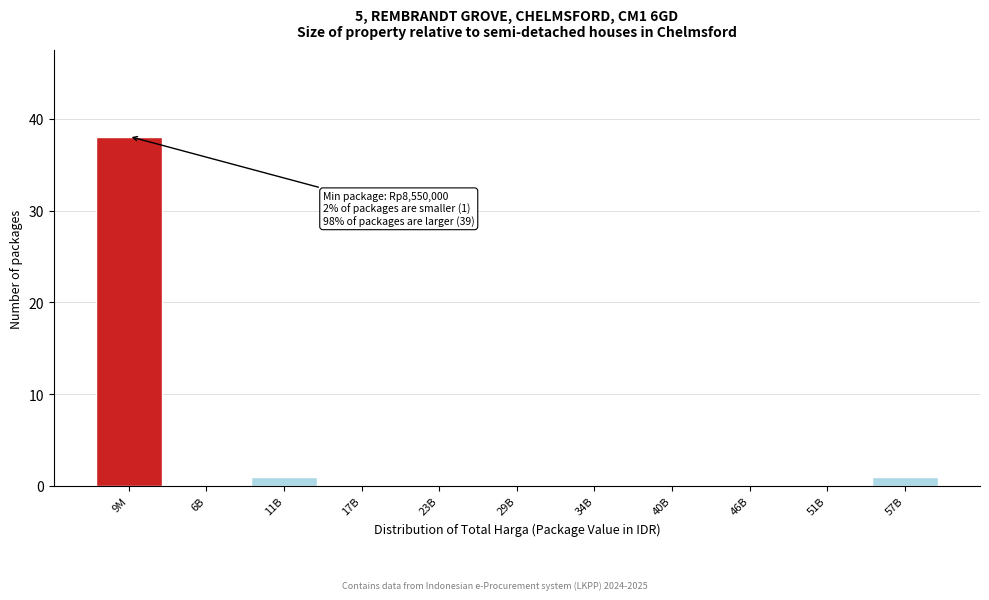

Reading left to right, transcribe all the data shown in this chart.

9M=38	6B=0	11B=1	17B=0	23B=0	29B=0	34B=0	40B=0	46B=0	51B=0	57B=1